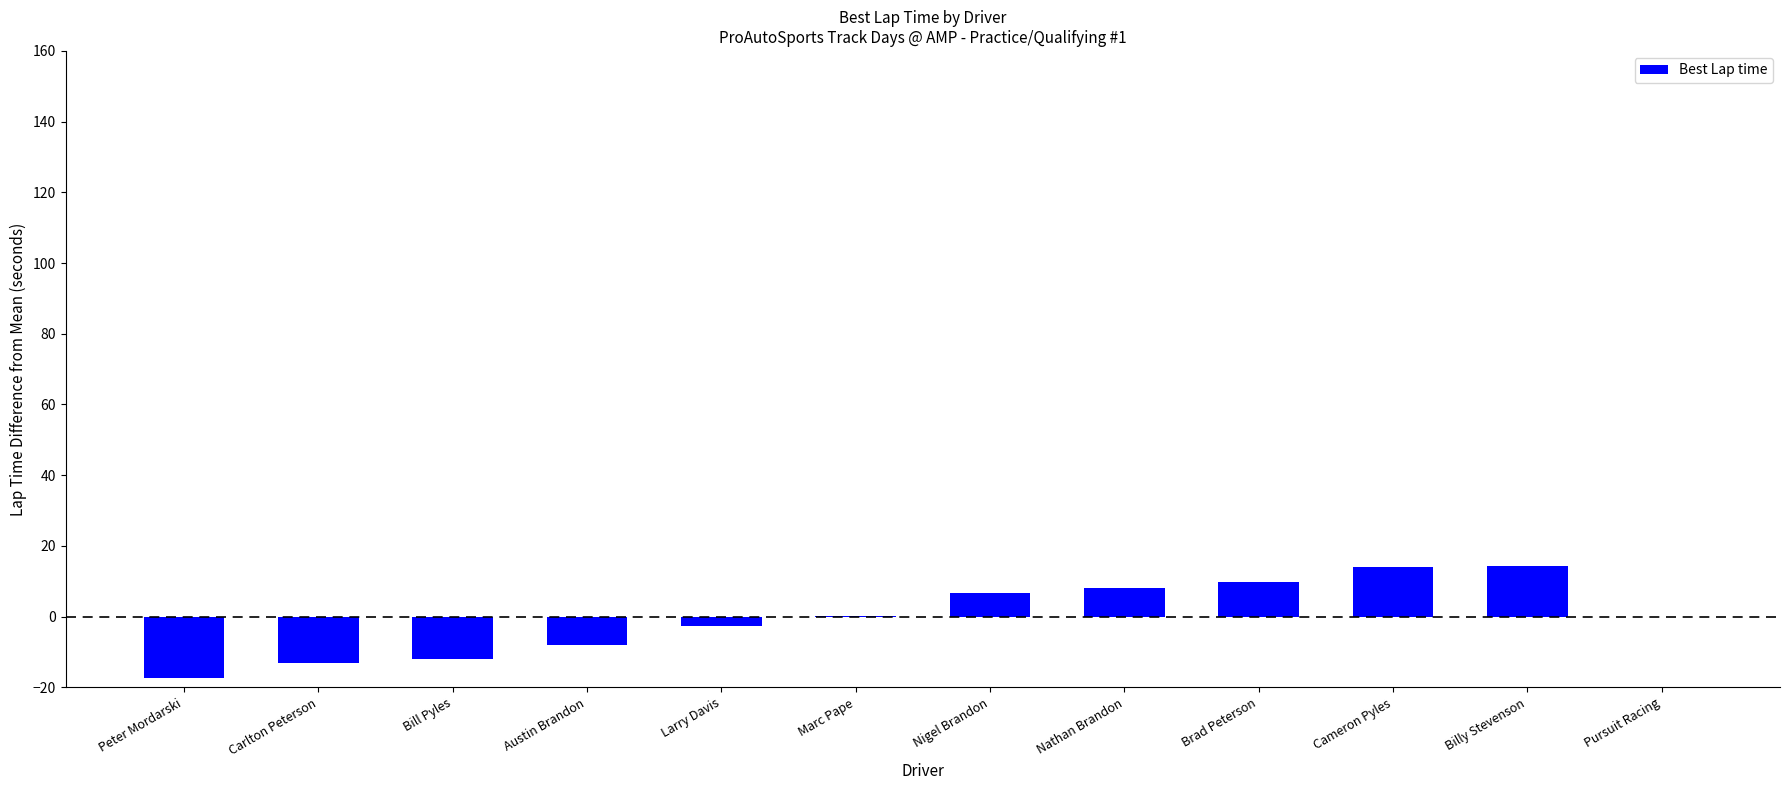

Which has a higher value, Carlton Peterson or Peter Mordarski?

Carlton Peterson